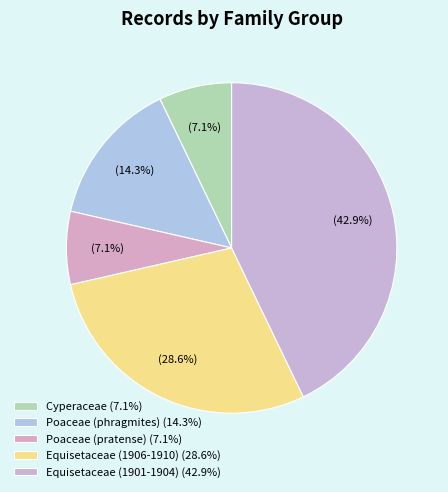

To the nearest percent, what is the combined percentage of Poaceae (pratense) and Cyperaceae?

14%